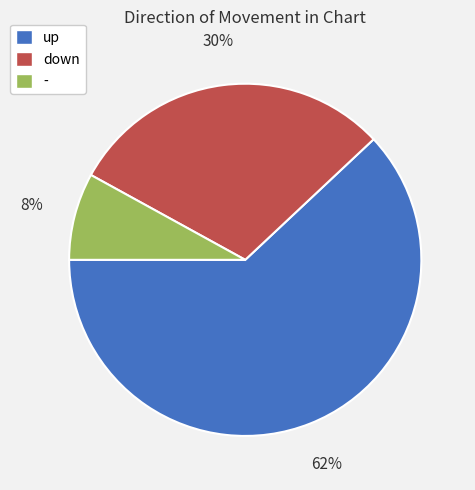

To the nearest percent, what portion does - represent?

8%